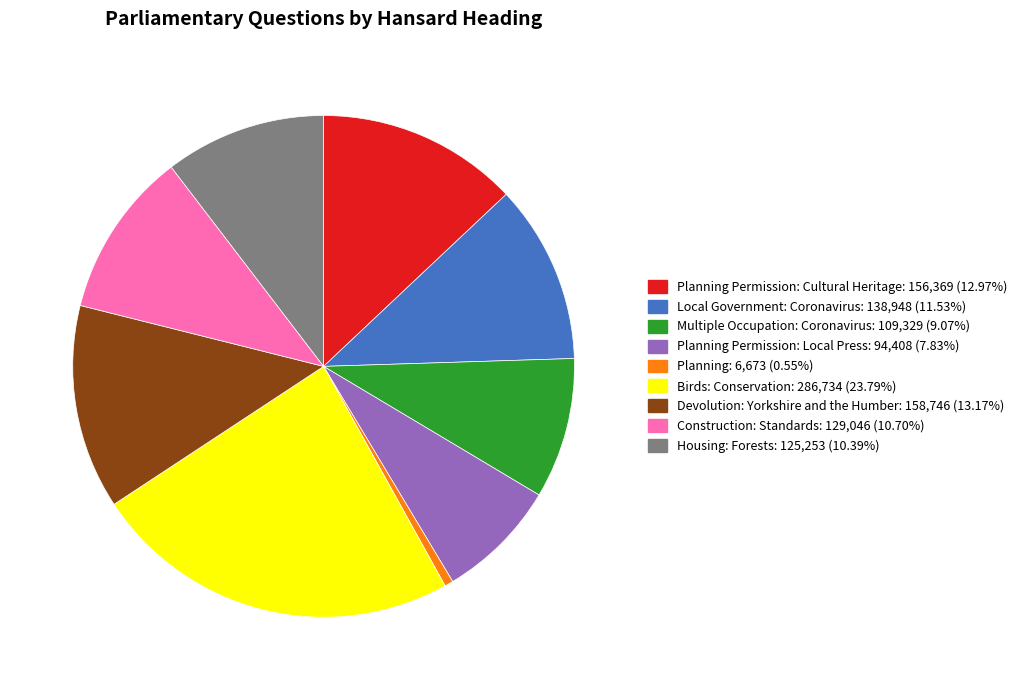

Does Planning: 6,673 (0.55%) represent more than half of the total?

No